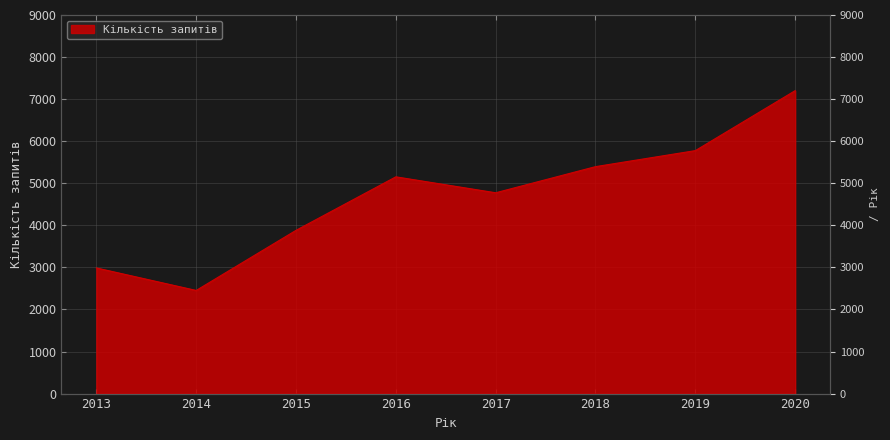

List the labels in order of value, smallest first.

2014, 2013, 2015, 2017, 2016, 2018, 2019, 2020